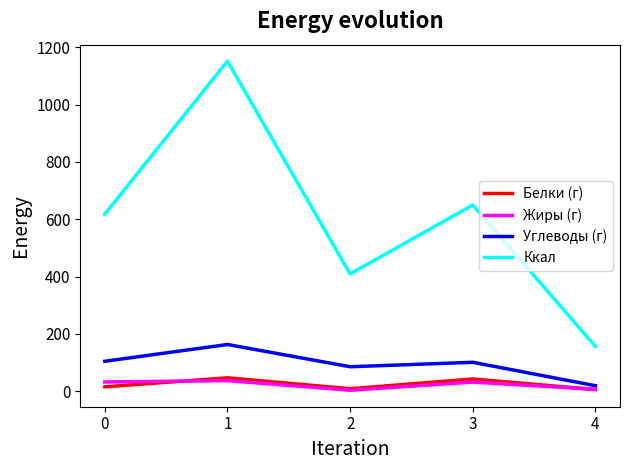

What is the highest value of the Углеводы (г) series?

162.8